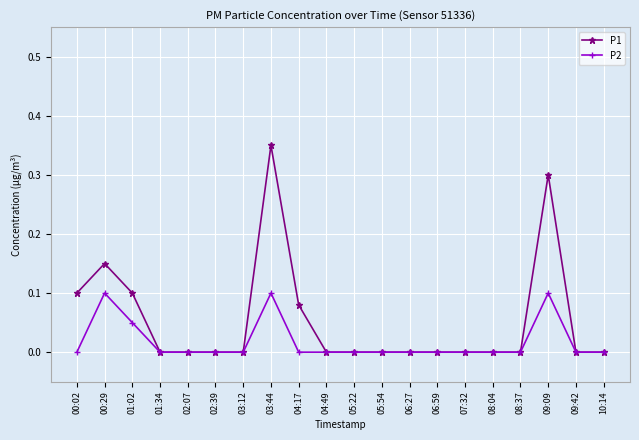

Which category has the highest value across all series?

03:44